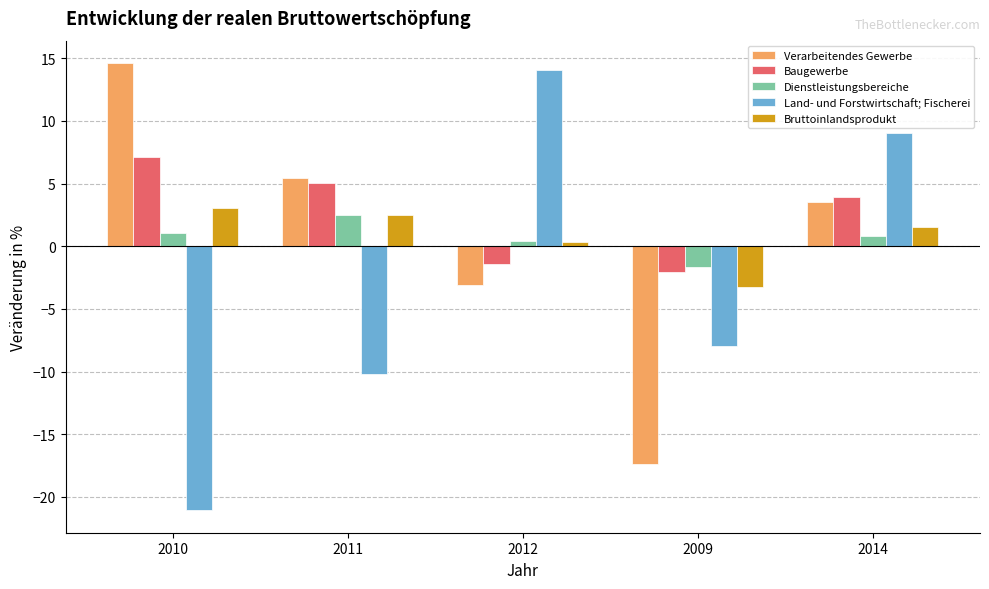

List the labels in order of Verarbeitendes Gewerbe value, largest first.

2010, 2011, 2014, 2012, 2009